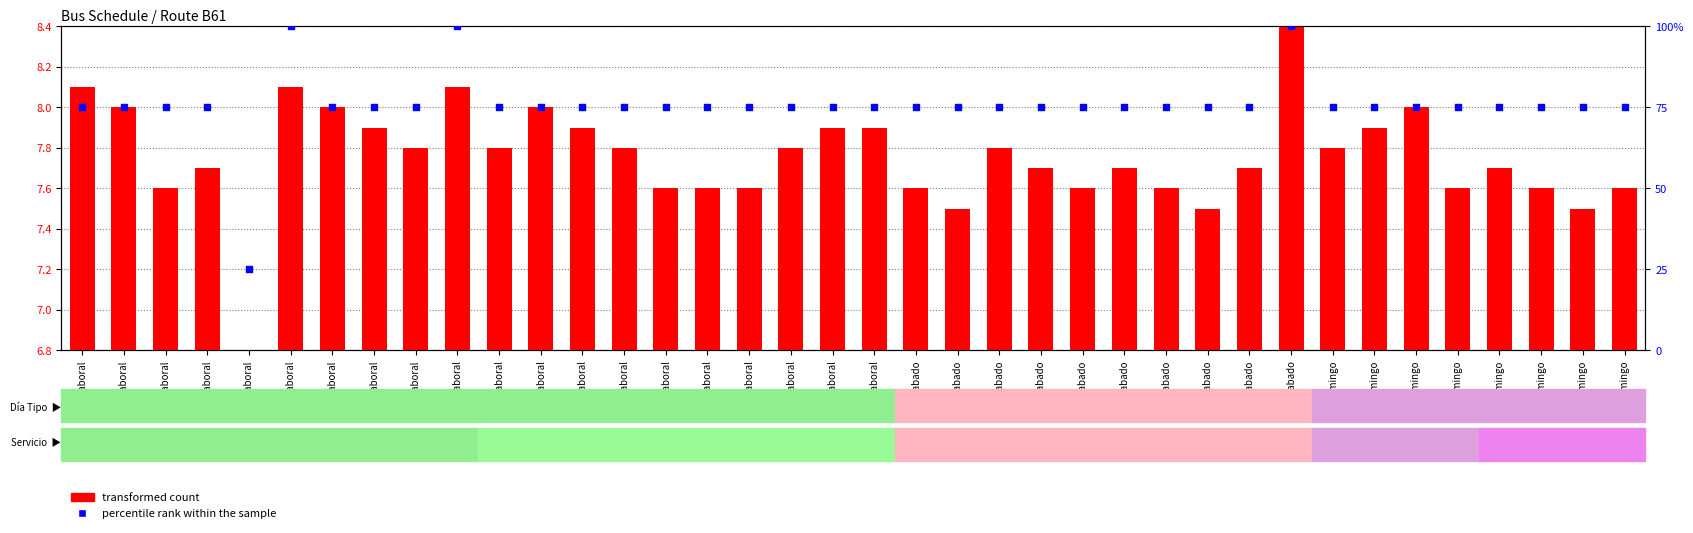

Is the value of transformed count at 6-Sabado greater than the value of percentile rank within the sample at 7-Domingo?

No